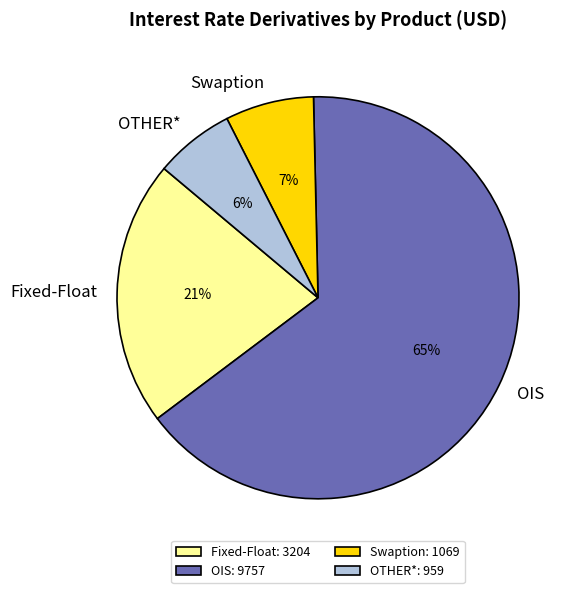

Rank the categories by value from highest to lowest.

OIS, Fixed-Float, Swaption, OTHER*